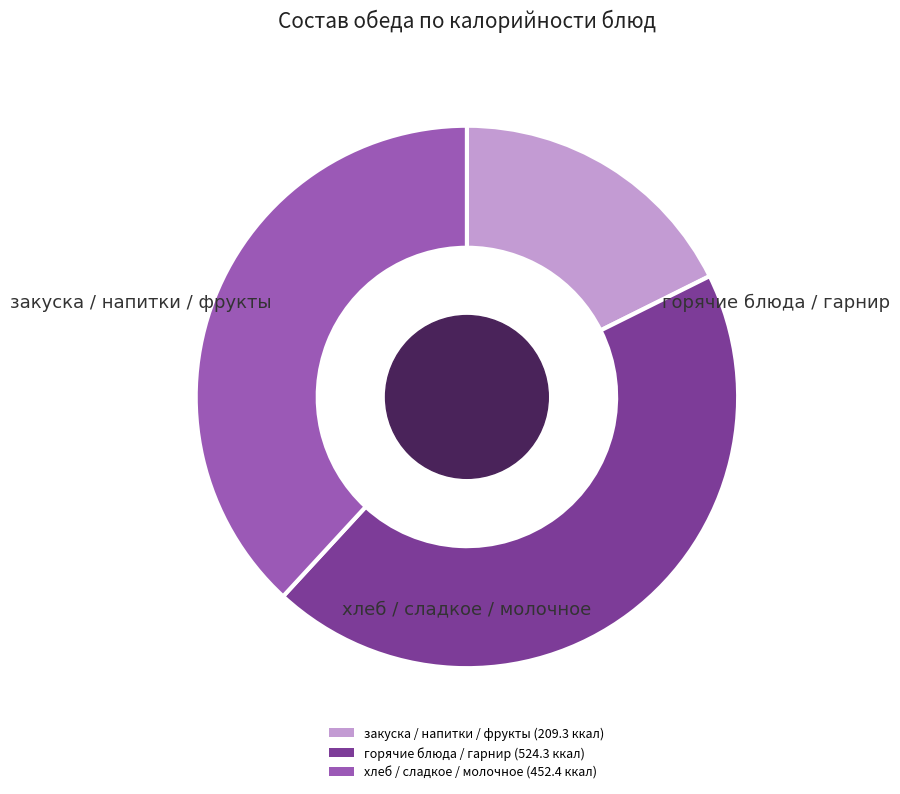

Rank the categories by value from highest to lowest.

горячие блюда / гарнир (524.3 ккал), хлеб / сладкое / молочное (452.4 ккал), закуска / напитки / фрукты (209.3 ккал)